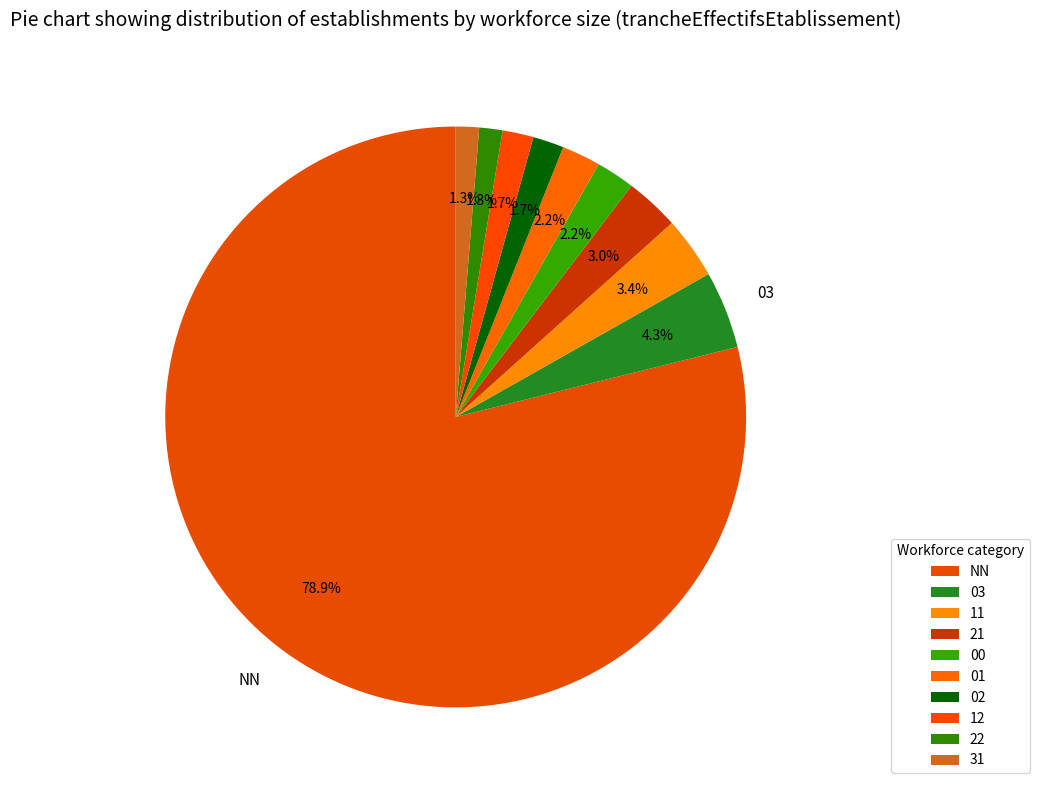

What is the majority slice?

NN